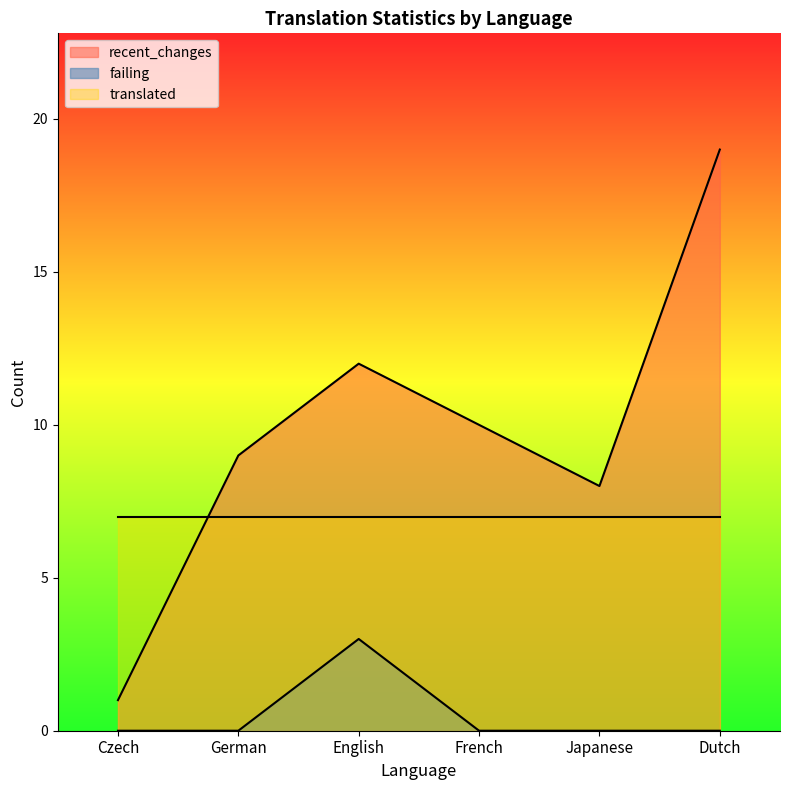

What is the difference between the maximum and minimum values in the recent_changes series?

18